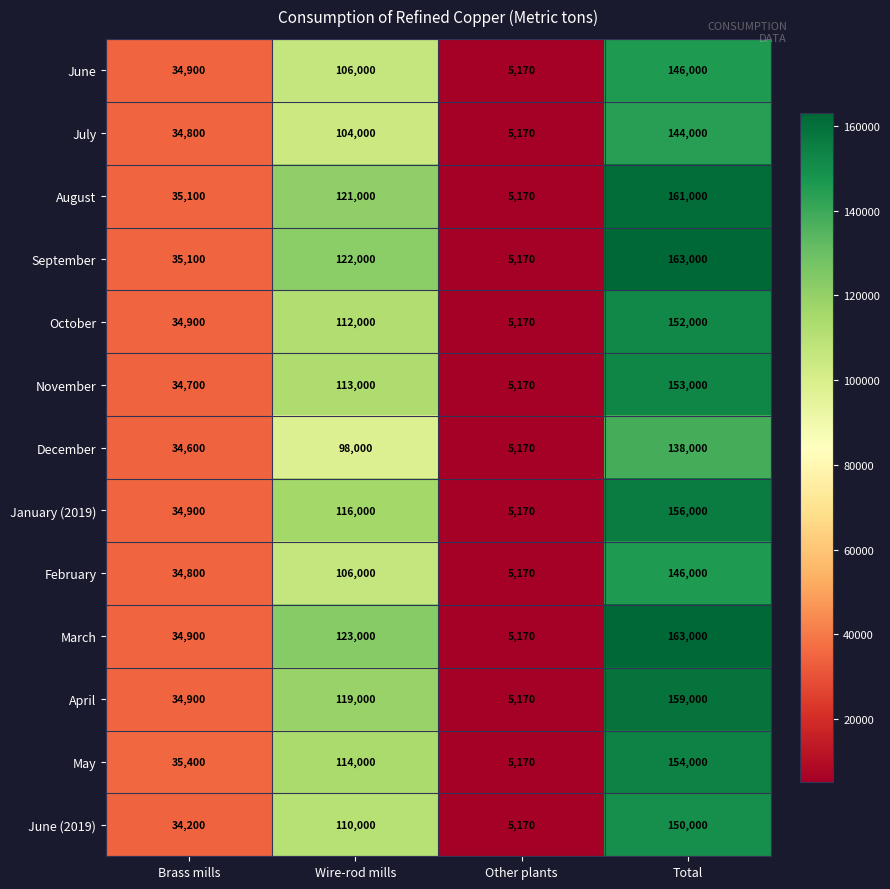

At which category does the chart reach its peak across all series?

Total